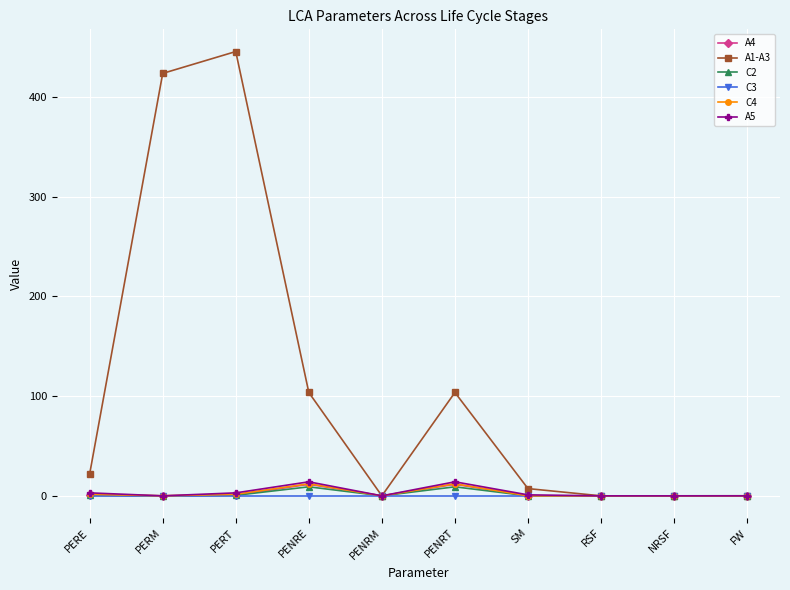

Which category has the highest value in the A1-A3 series?

PERT